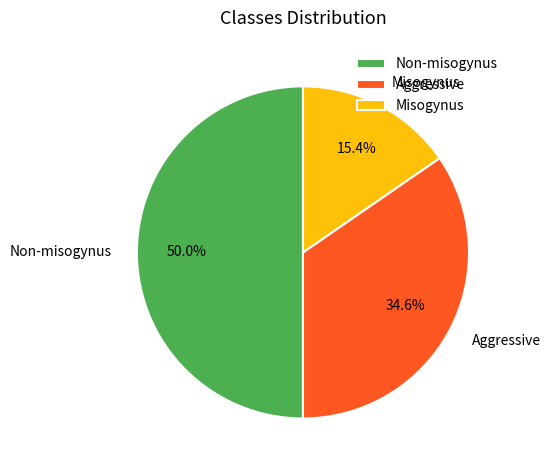

What is the largest slice in the pie chart?

Non-misogynus